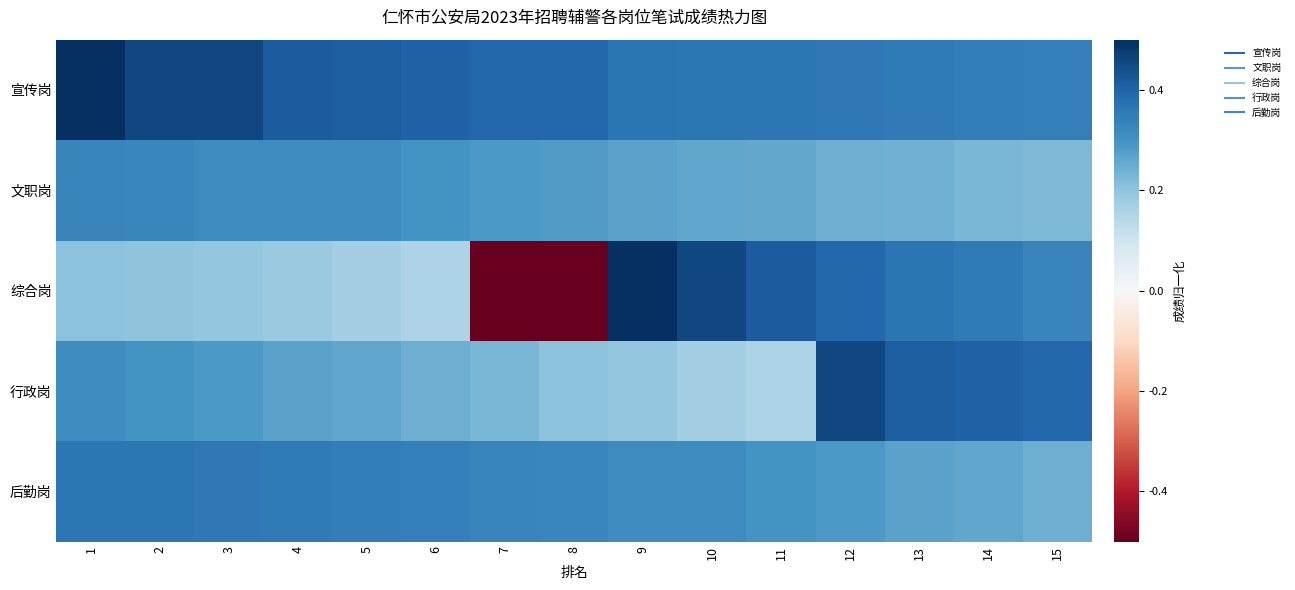

At how many categories does at least one series exceed 0?

15